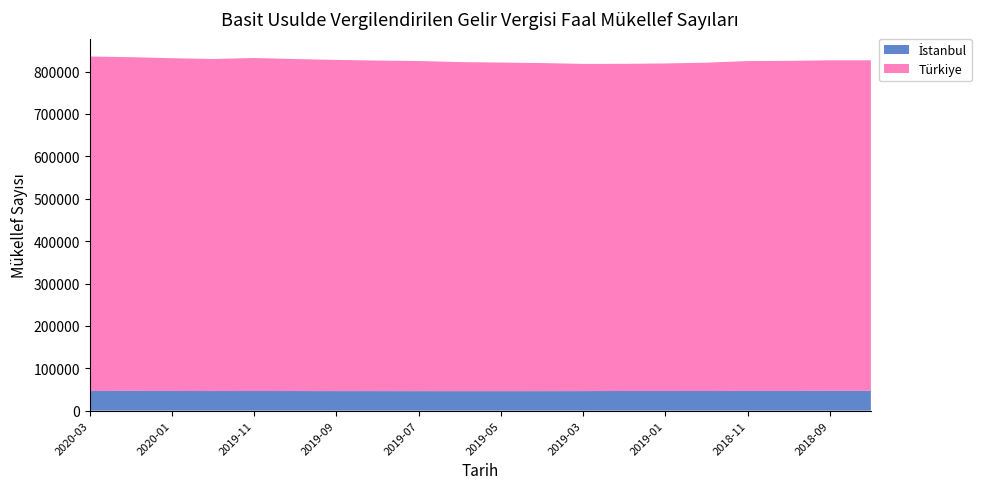

Reading right to left, what are all the values shown in this chart?

İstanbul: 2018-08=46701	2018-09=46672	2018-10=46588	2018-11=46539	2018-12=46382	2019-01=46439	2019-02=46414	2019-03=46178	2019-04=46126	2019-05=46062	2019-06=46073	2019-07=46124	2019-08=46163	2019-09=46194	2019-10=46275	2019-11=46348	2019-12=46261	2020-01=46501	2020-02=46669	2020-03=46527
Türkiye: 2018-08=779968	2018-09=780002	2018-10=778771	2018-11=778330	2018-12=774681	2019-01=772769	2019-02=771915	2019-03=771996	2019-04=774052	2019-05=775248	2019-06=776353	2019-07=778848	2019-08=779943	2019-09=781403	2019-10=783412	2019-11=785720	2019-12=783455	2020-01=785143	2020-02=787411	2020-03=789110